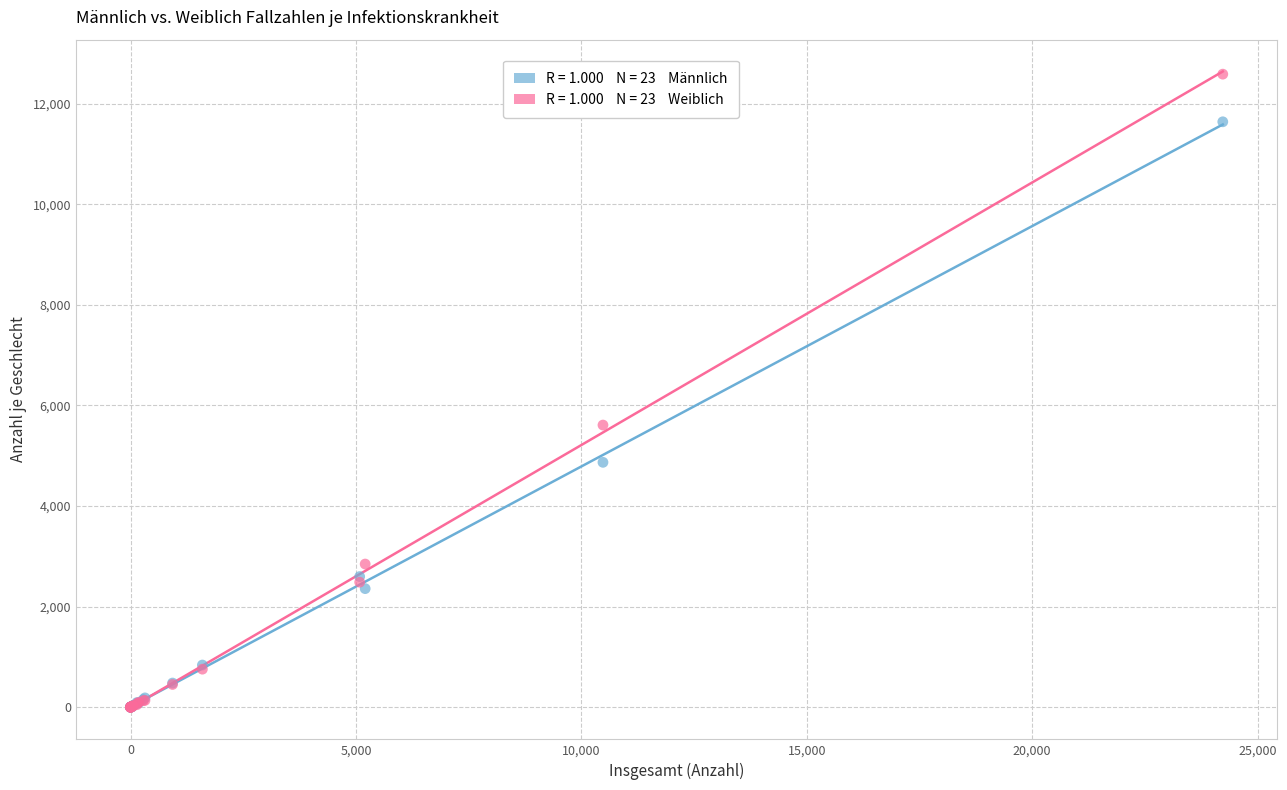

Across all series, what Y value is closest to 6292?

5609